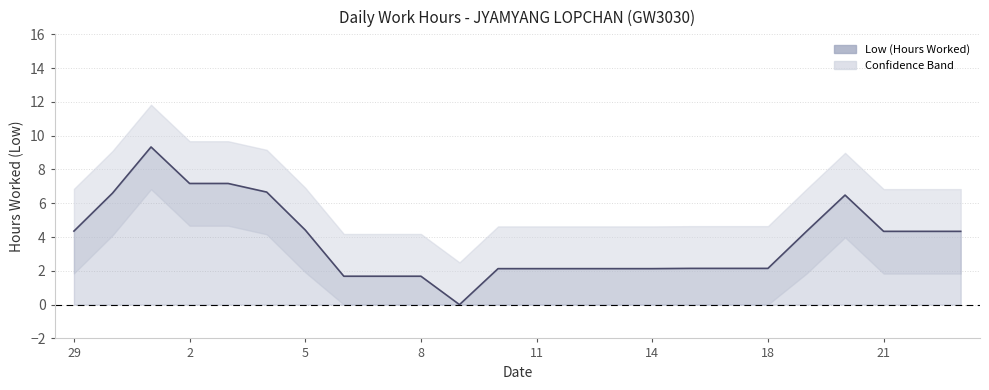

Reading left to right, extract all data points from this chart.

4.4	6.6	9.3	7.2	7.2	6.7	4.4	1.7	1.7	1.7	0.0	2.1	2.1	2.1	2.1	2.1	2.1	2.1	2.1	4.3	6.5	4.3	4.3	4.3